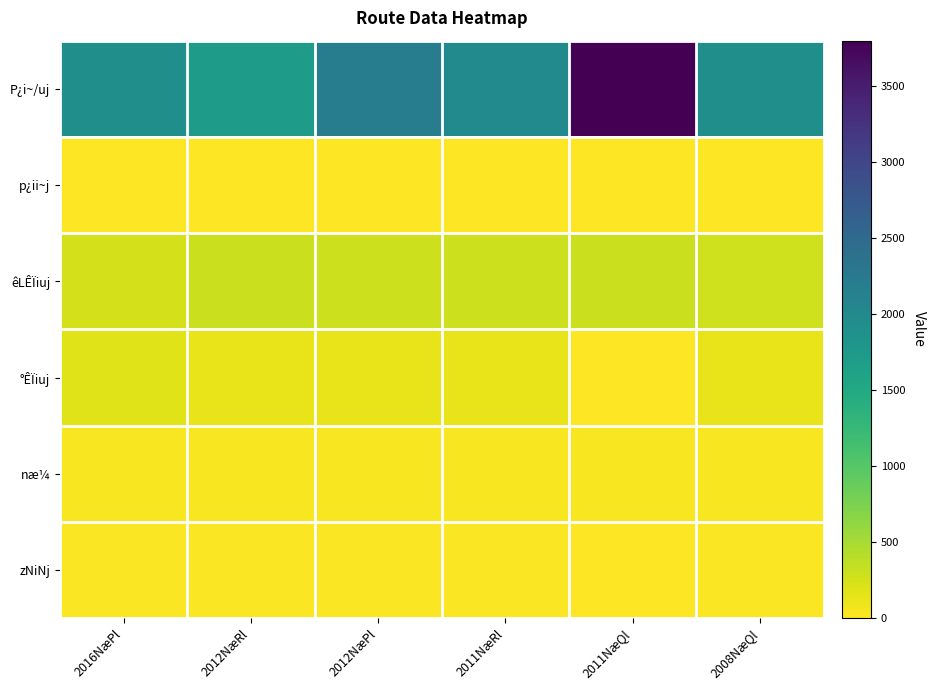

Reading left to right, what are all the values shown in this chart?

P¿i~/uj: 2016NæPl=1900.0	2012NæRl=1700.0	2012NæPl=2200.0	2011NæRl=2000.0	2011NæQl=3800.0	2008NæQl=1900.0
p¿ii~j: 2016NæPl=7.6	2012NæRl=5.7	2012NæPl=7.6	2011NæRl=6.9	2011NæQl=12.7	2008NæQl=7.0
êLÊÏiuj: 2016NæPl=250.0	2012NæRl=300.0	2012NæPl=290.0	2011NæRl=290.0	2011NæQl=300.0	2008NæQl=270.0
°ÊÏiuj: 2016NæPl=185.0	2012NæRl=120.0	2012NæPl=130.0	2011NæRl=130.0	2011NæQl=0.0	2008NæQl=130.0
næ¼: 2016NæPl=30.0	2012NæRl=30.0	2012NæPl=30.0	2011NæRl=30.0	2011NæQl=30.0	2008NæQl=30.0
zNiNj: 2016NæPl=21.0	2012NæRl=21.0	2012NæPl=21.0	2011NæRl=21.0	2011NæQl=13.0	2008NæQl=20.0